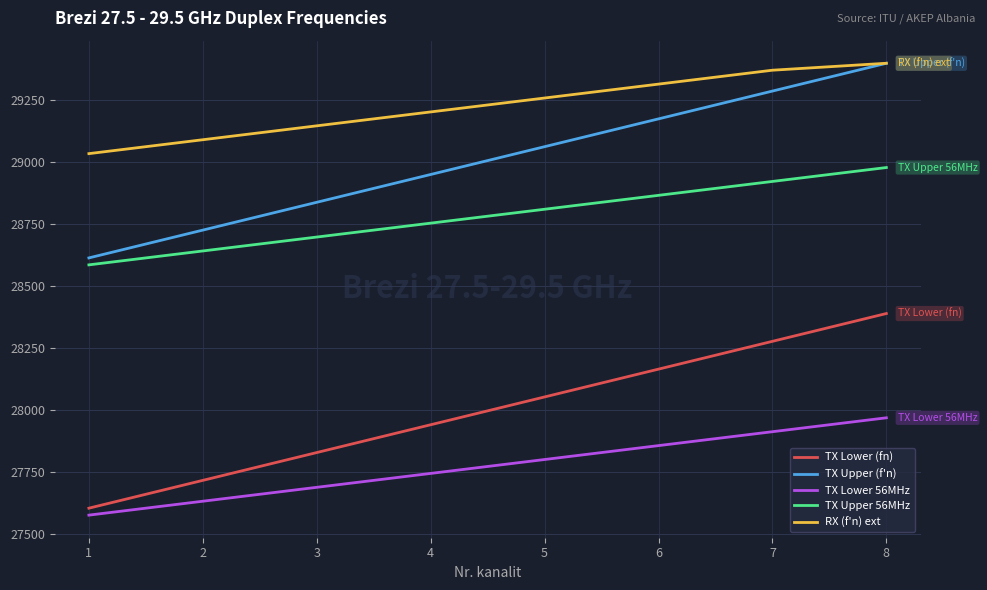

The value of TX Upper 56MHz at 8 is 28976.5. True or false?

True